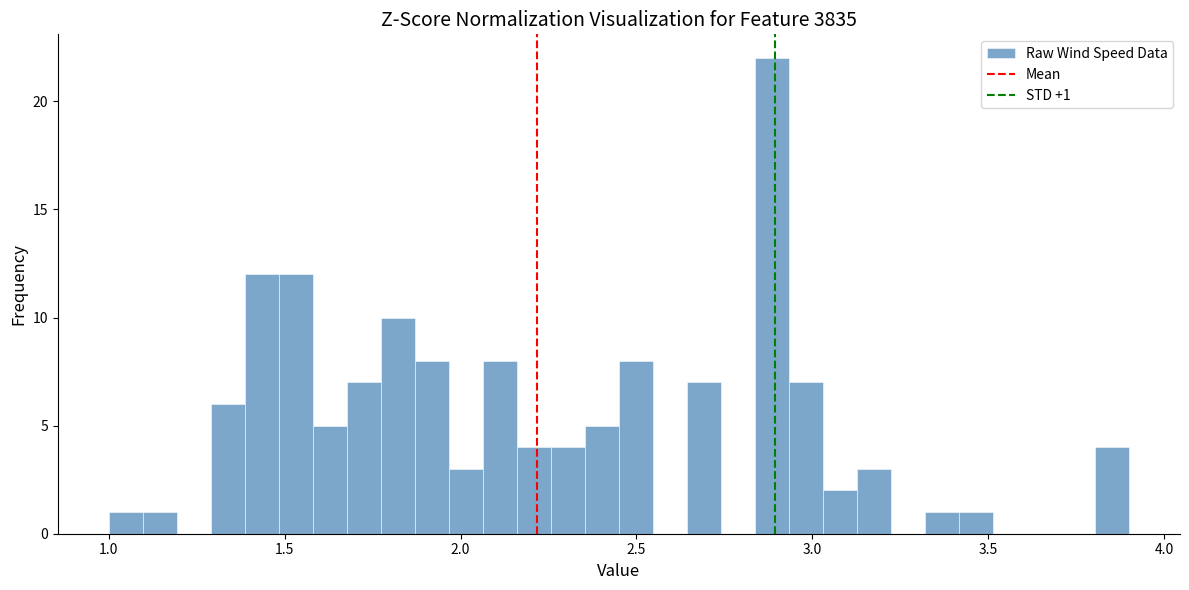

Around what value on the x-axis is the tallest bar? Give the approximate position of its centre, as read against the axis.

2.90